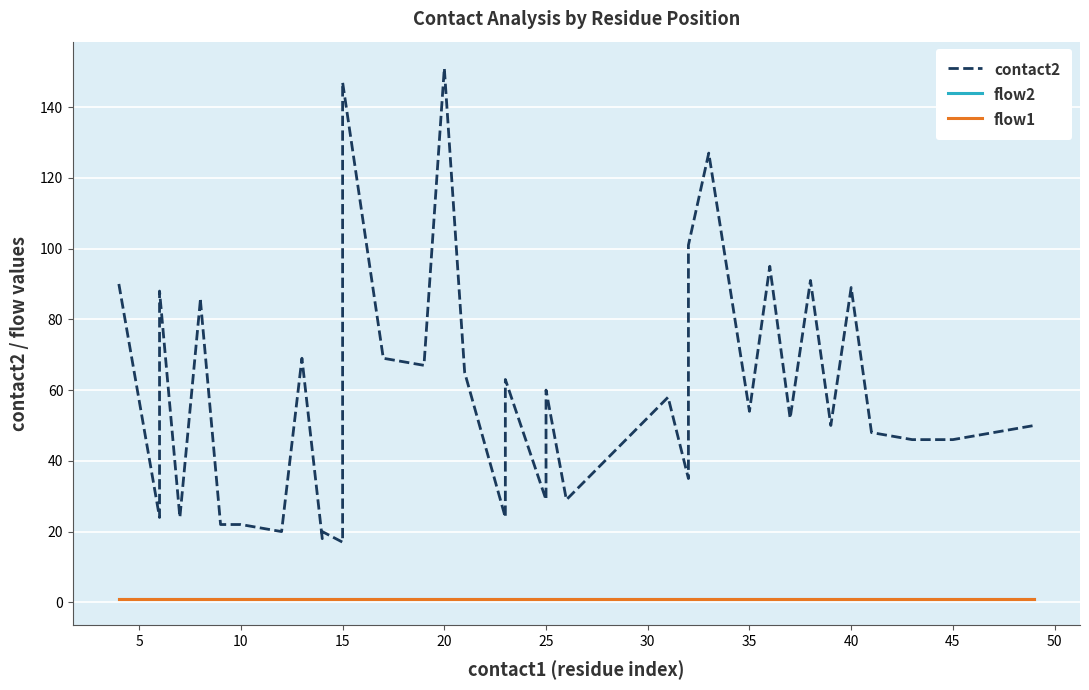

How many interior local peaks does the contact2 series have?

13